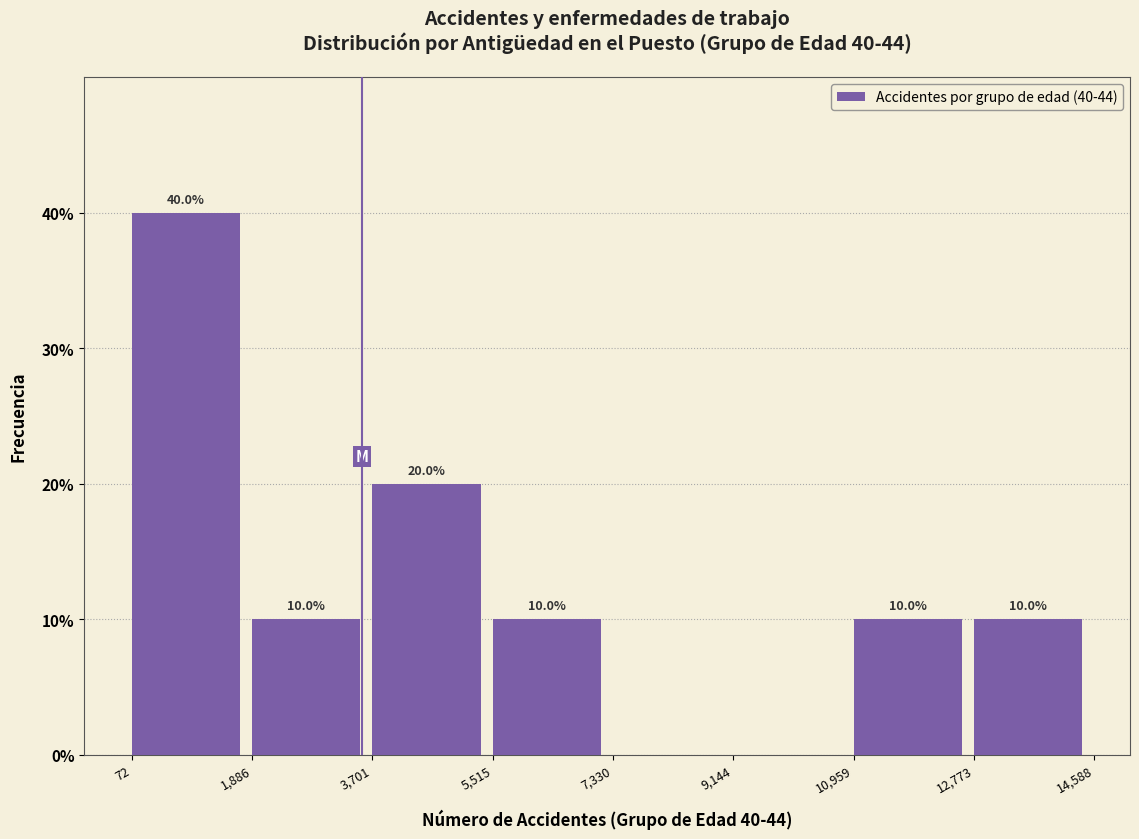

Which range on the x-axis has the tallest bar?

72 to 1,886